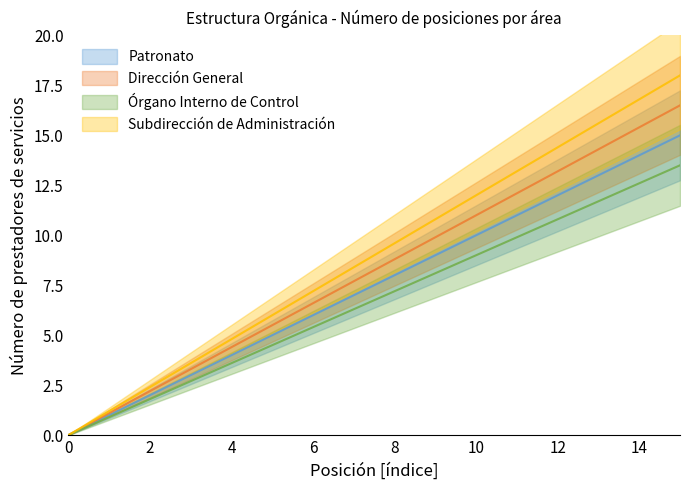

True or false: Órgano Interno de Control and Dirección General intersect in this chart.

False